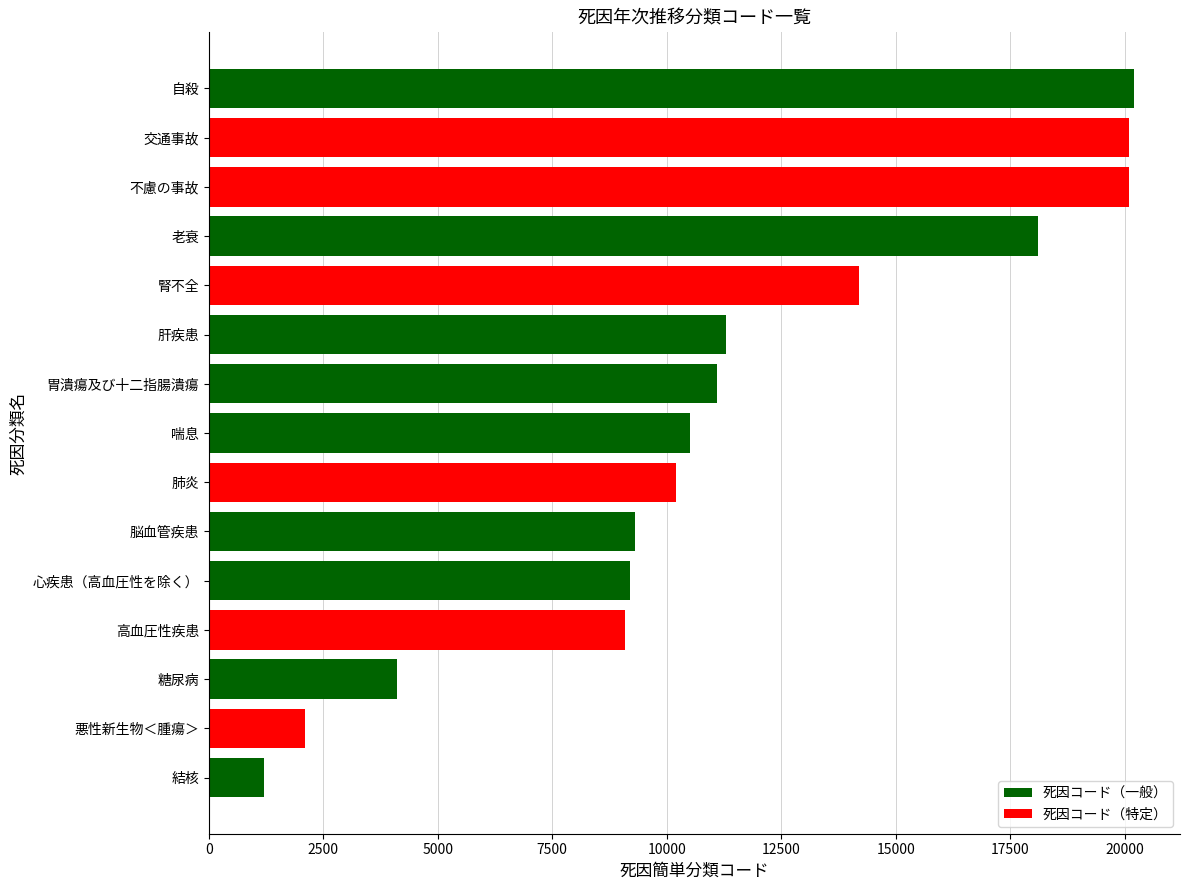

Between 結核 and 肺炎, which is larger?

肺炎